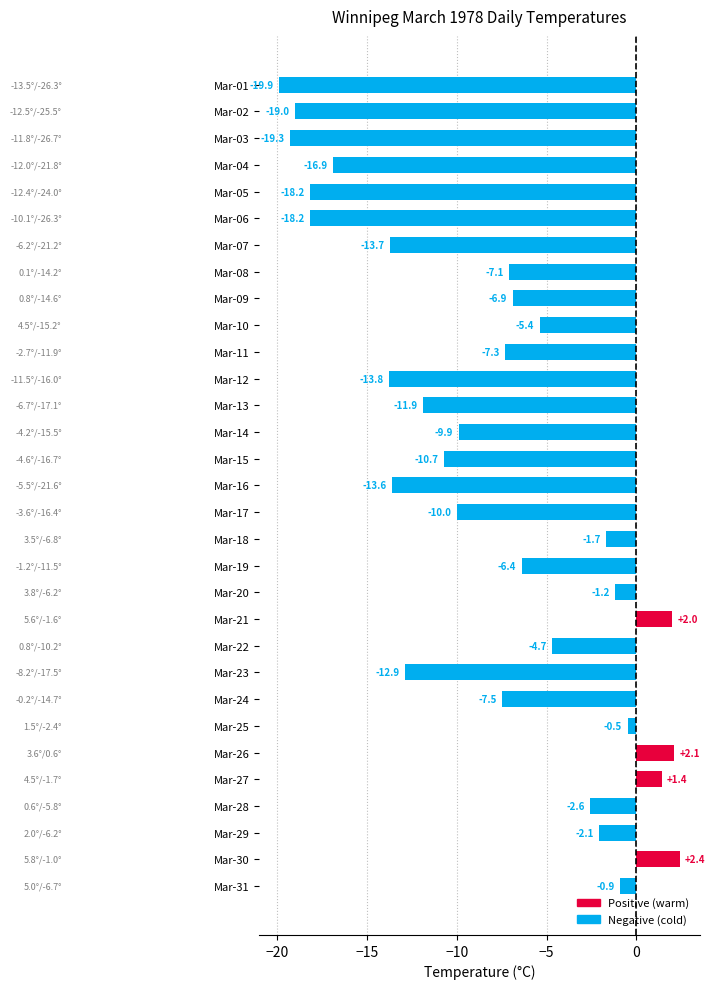

What is the value of the 24th bar from the top?

-7.5